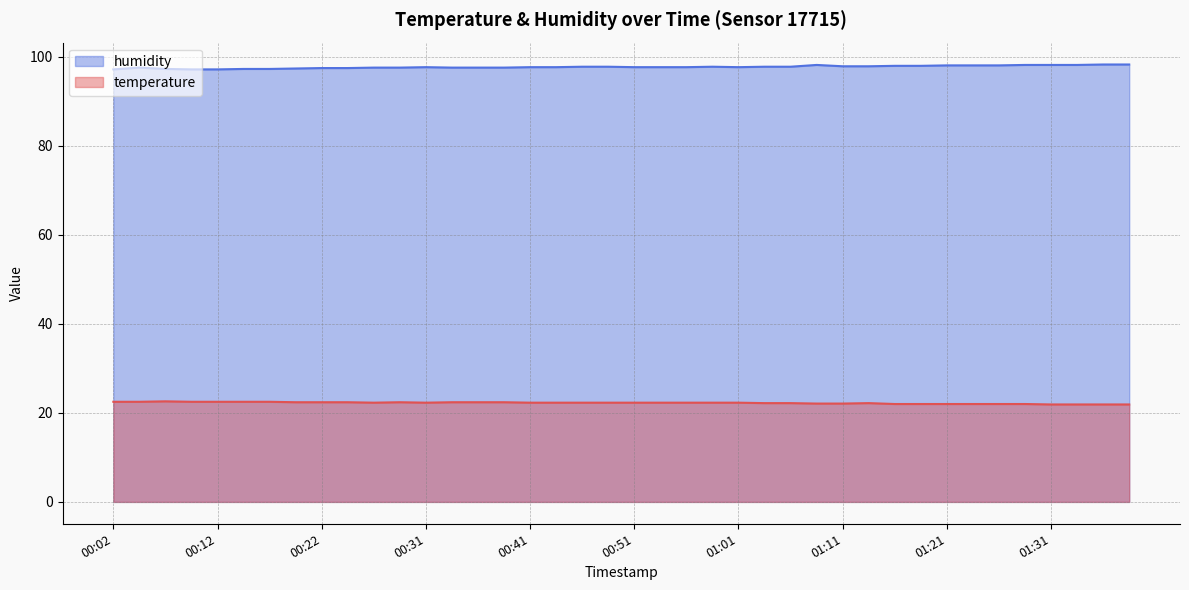

True or false: temperature and humidity cross at least once.

False